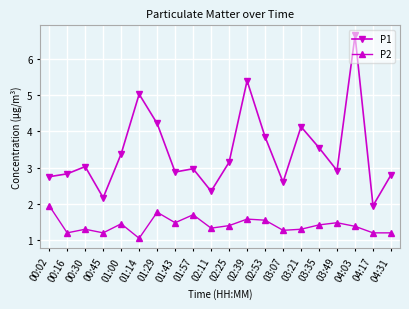

True or false: P2 and P1 intersect in this chart.

False